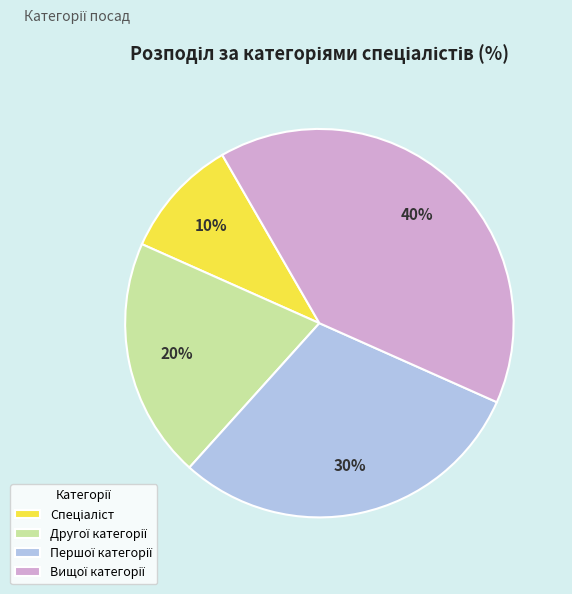

To the nearest percent, what is the difference between the largest and smallest slice percentages?

30%